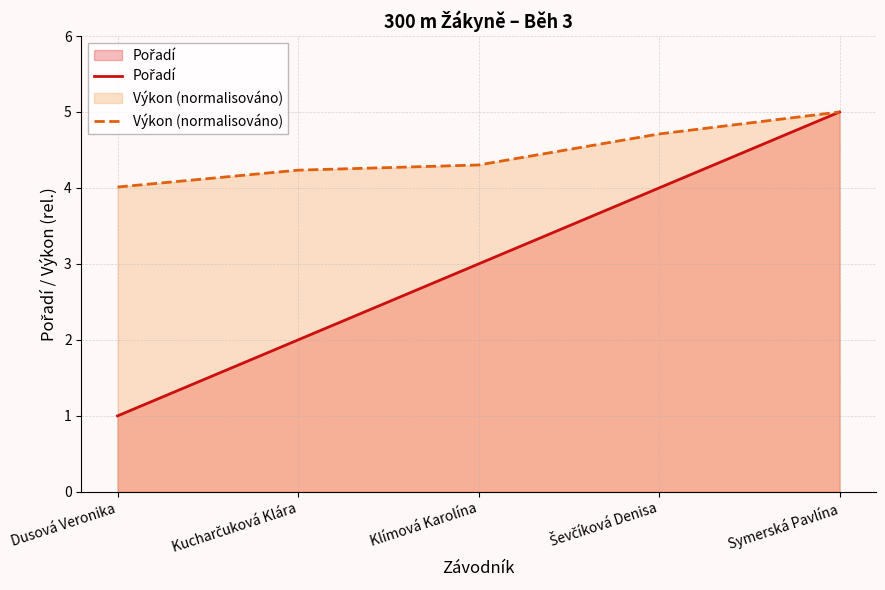

What is the label of the 3rd point from the left?

Klímová Karolína